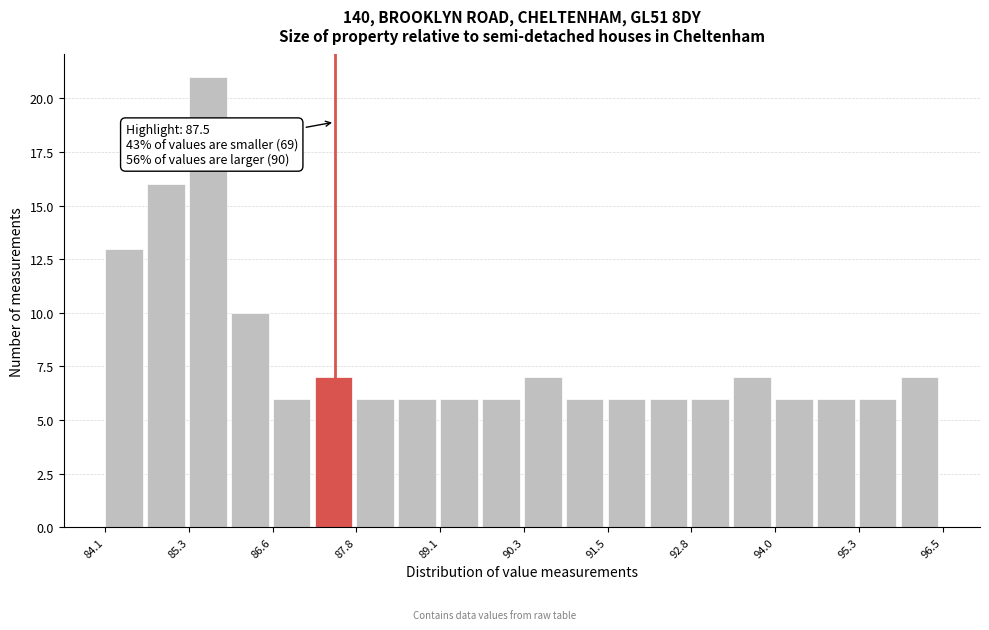

Around what value on the x-axis is the tallest bar? Give the approximate position of its centre, as read against the axis.

85.6